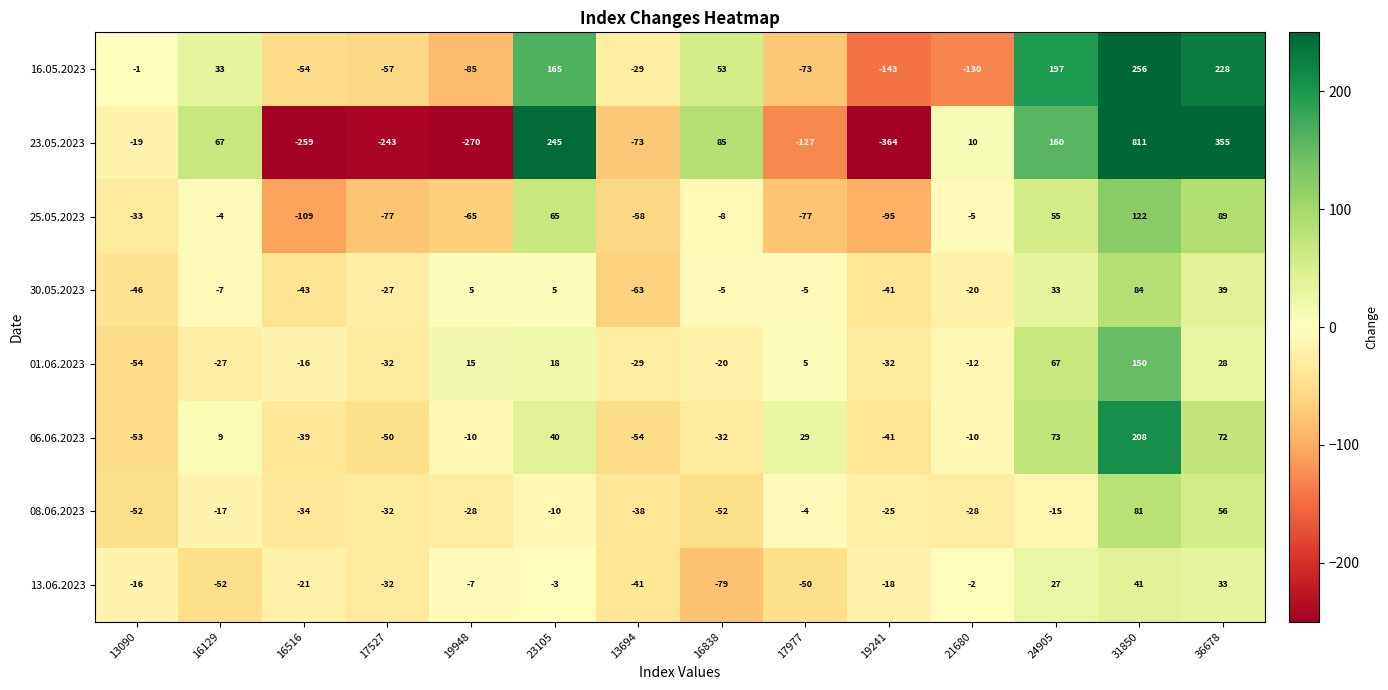

What is the maximum value shown in the chart?

811